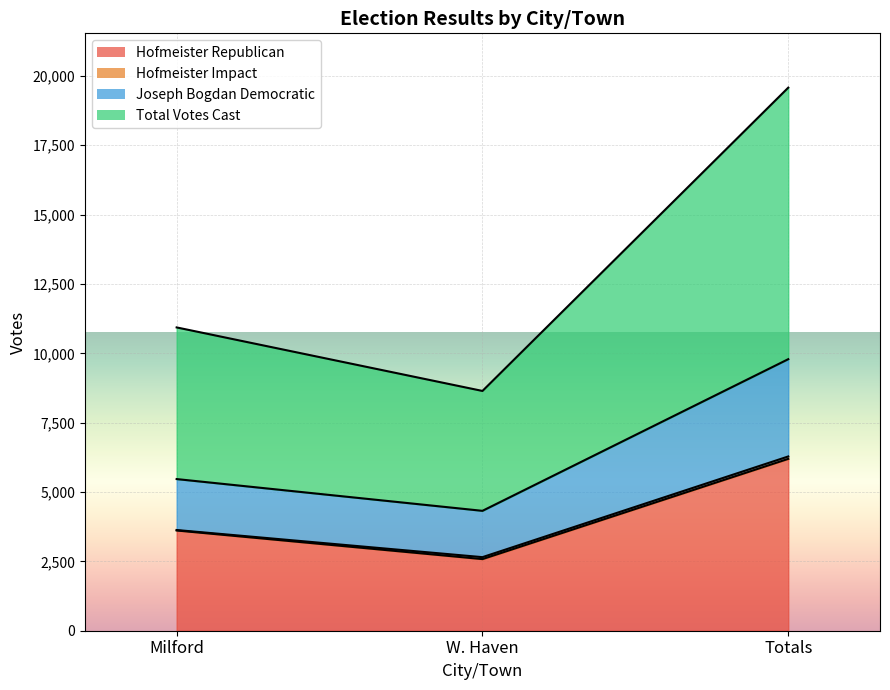

What is the average value of the Total Votes Cast series?

13052